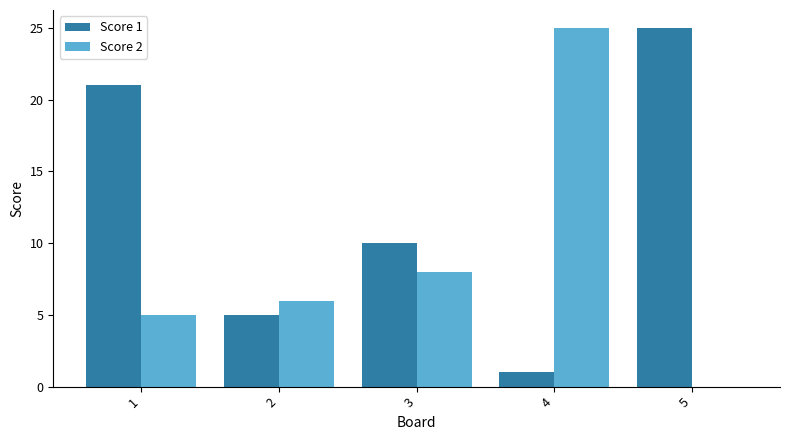

The Score 2 series shows 0 at 5. True or false?

True